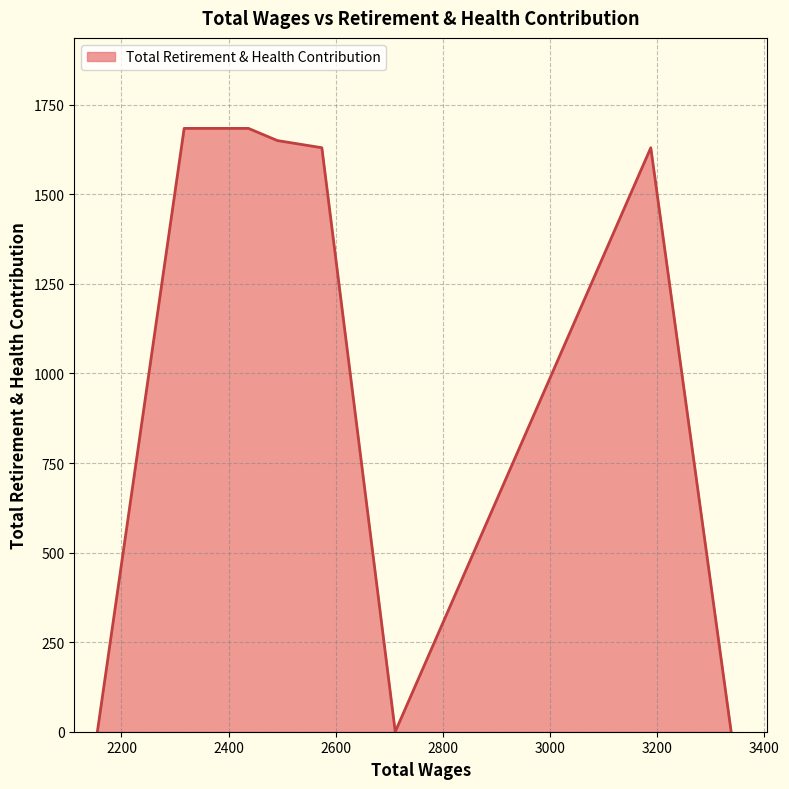

What is the difference between the maximum and minimum values?

1684